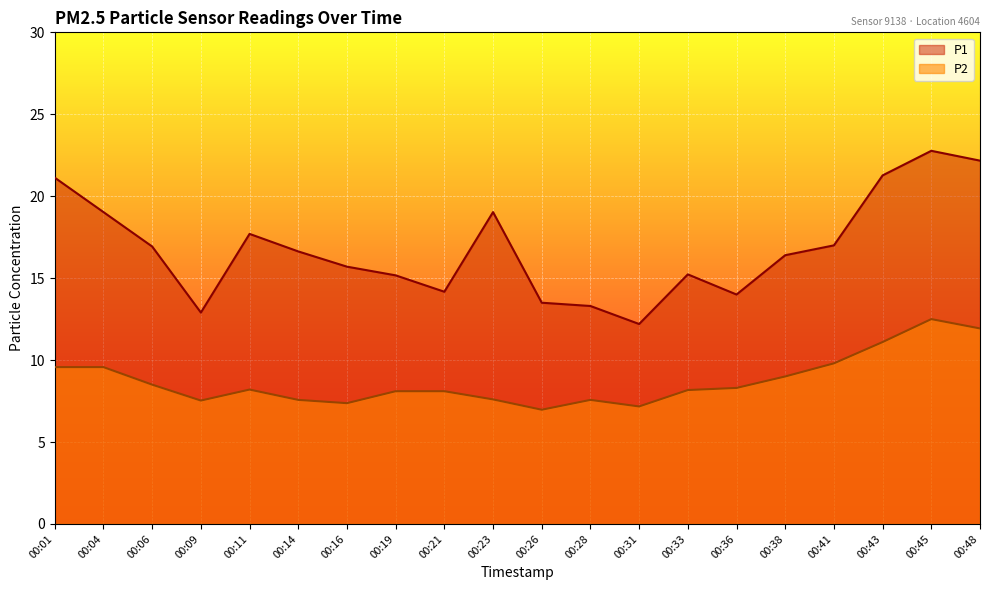

Which category has the highest value across all series?

00:45